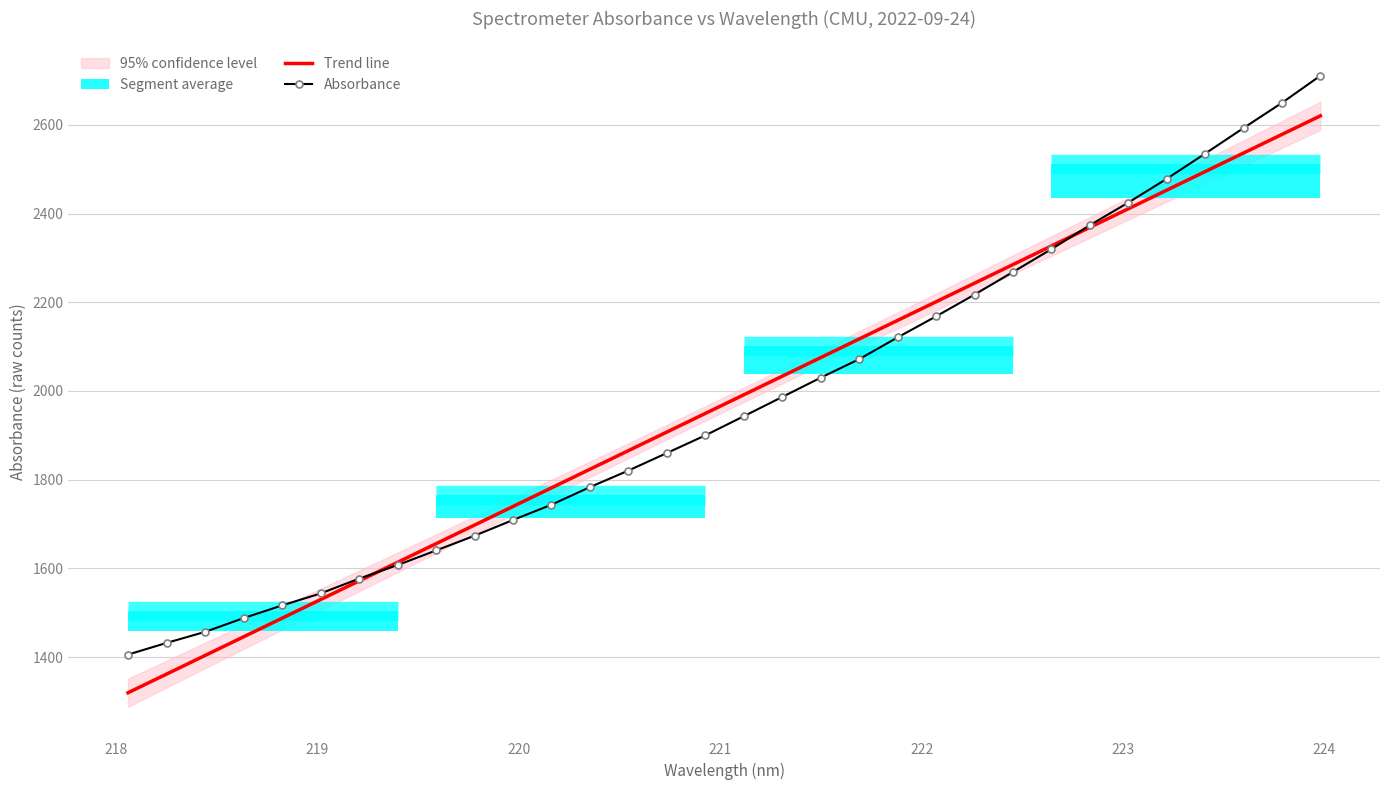

What is the highest value of the Trend line series?

2620.4